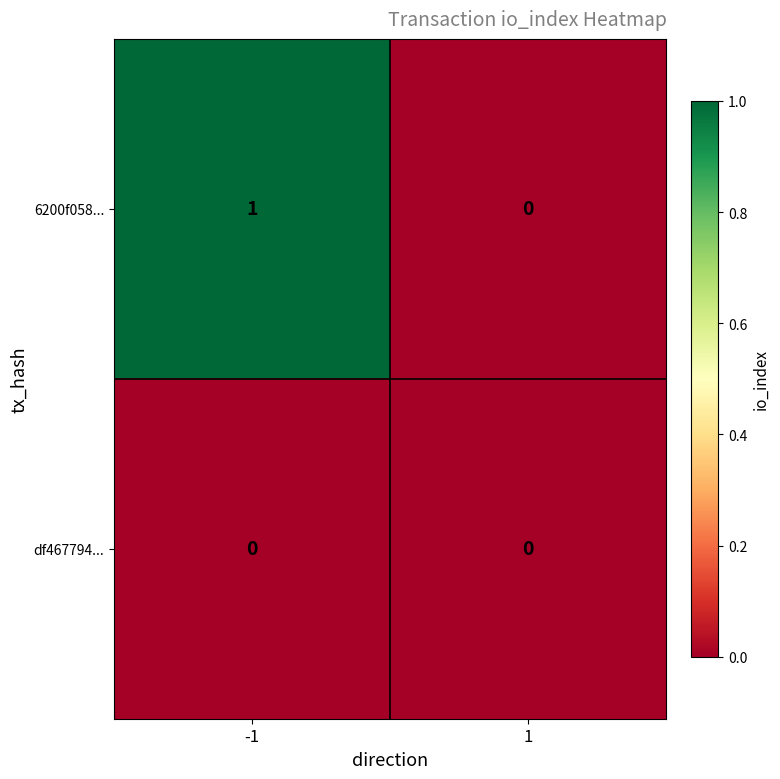

Which series has the largest total across all categories?

6200f058...